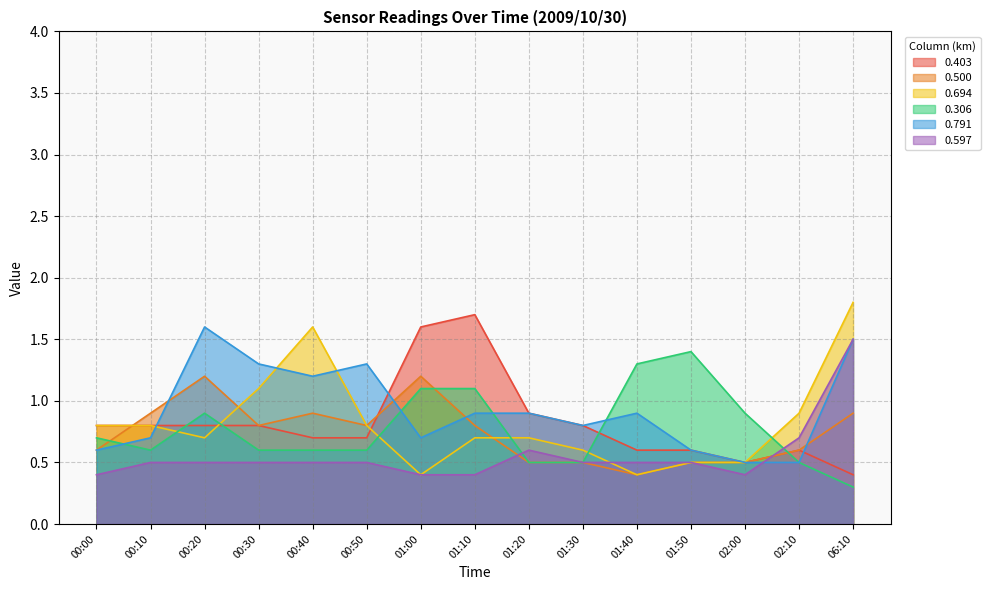

Is it true that 0.500 equals 1.5 at 00:40?

False